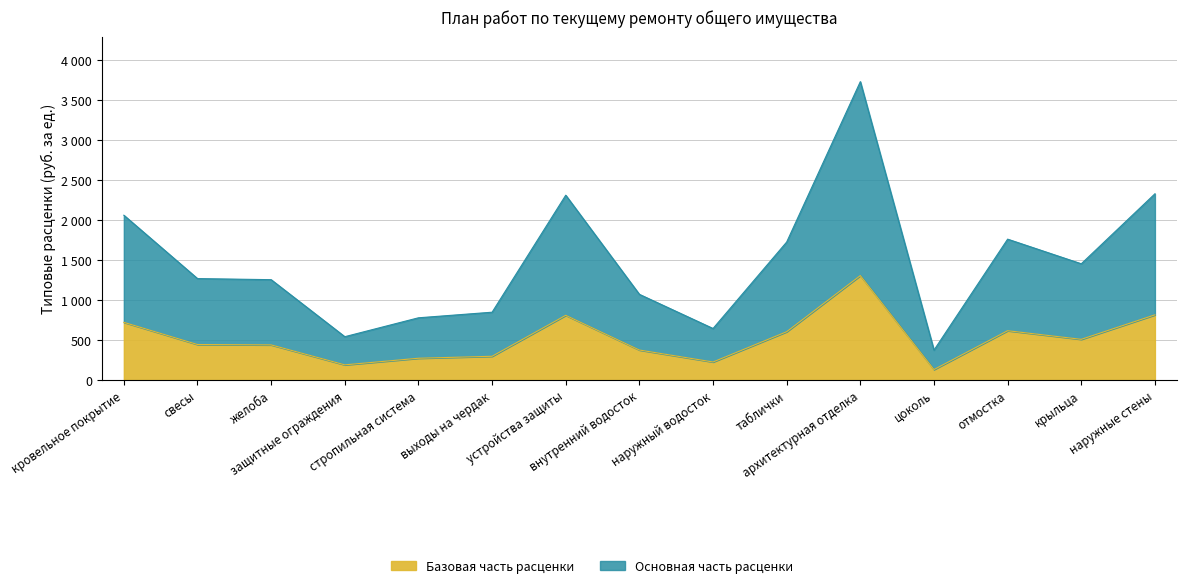

True or false: Плановый срок ремонта and Планируемая стоимость ремонта intersect in this chart.

False